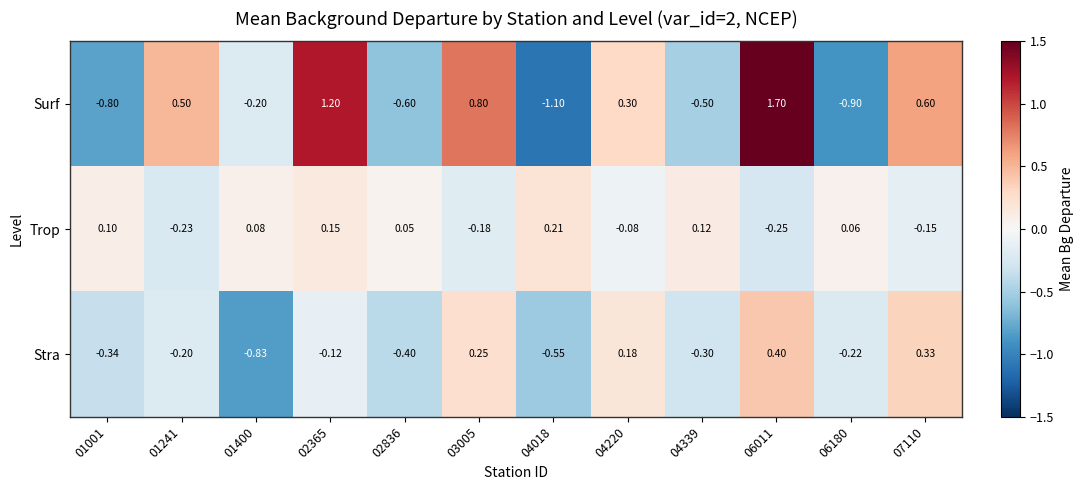

How many values in the Stra series are below 0?

8